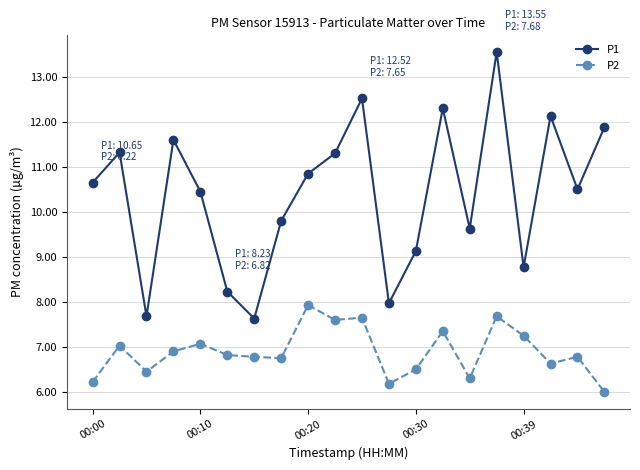

How many data points in P1 are less than 10?

8